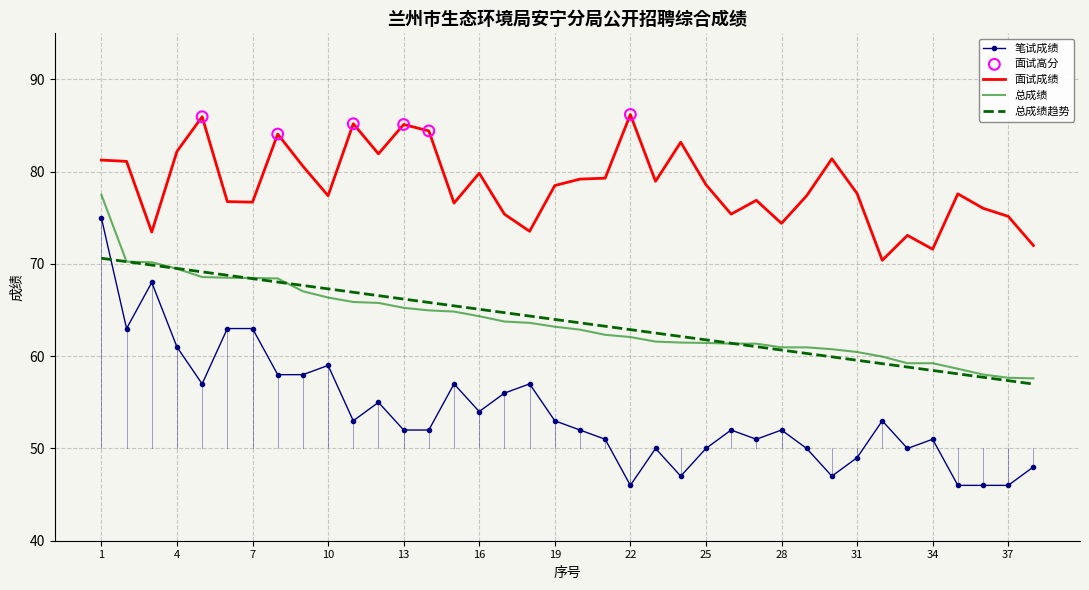

Which series has the largest total across all categories?

面试成绩